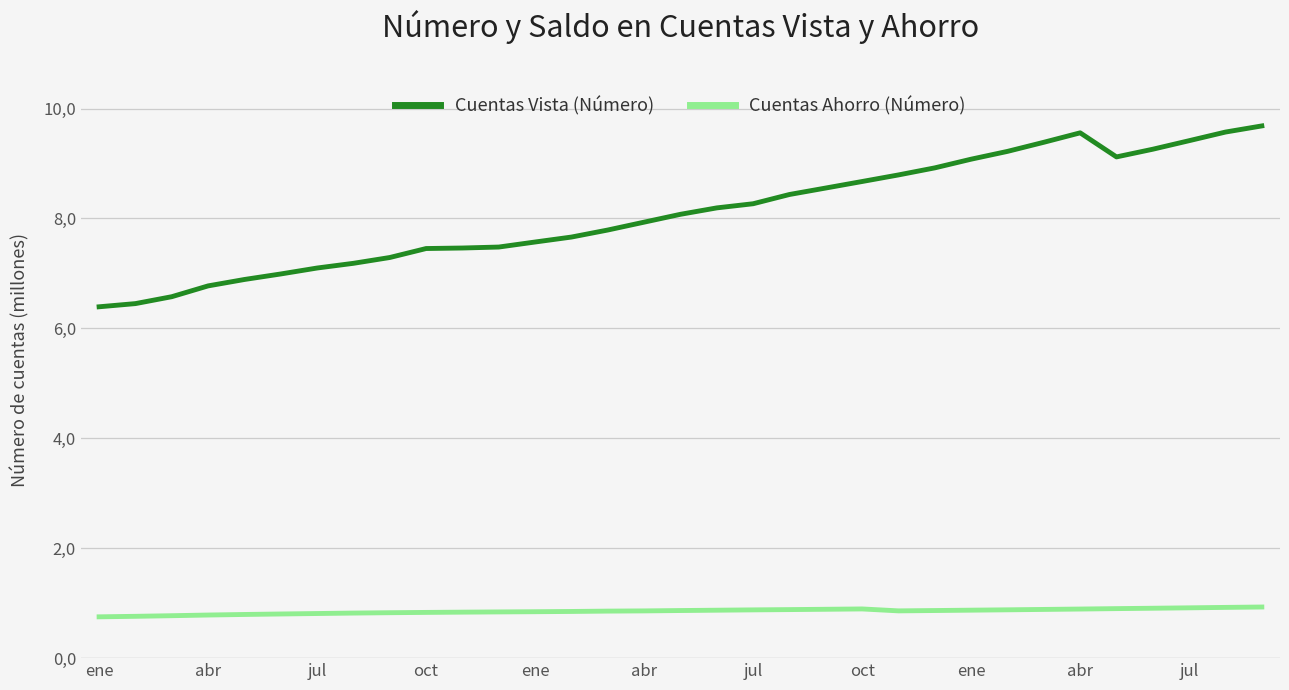

What is the difference between the maximum and second lowest values in the Cuentas Ahorro (Número) series?

0.2